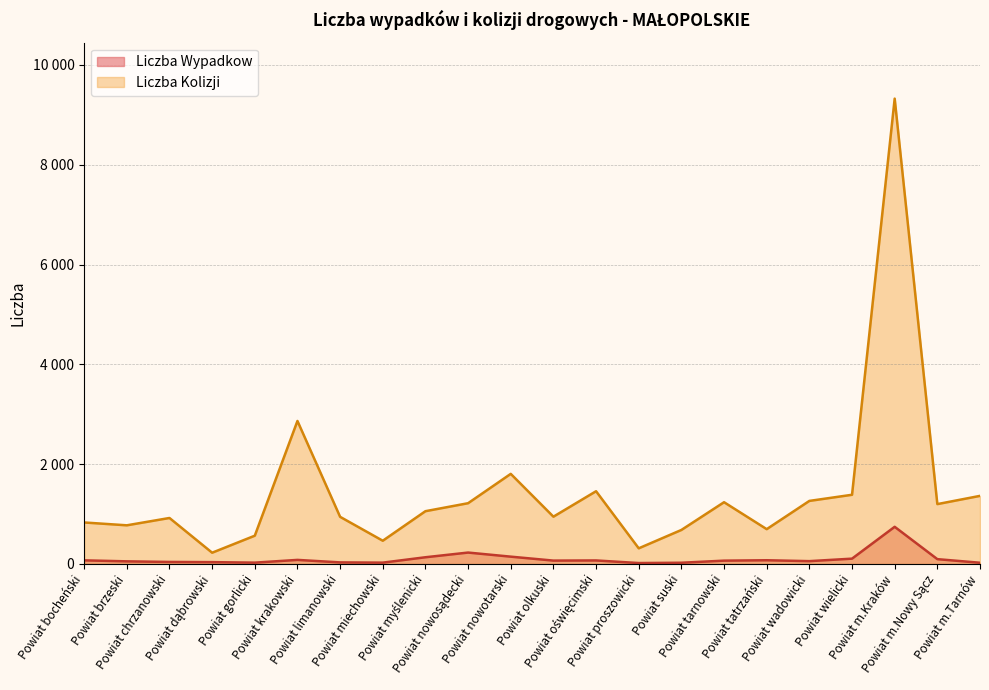

What is the sum of all Liczba Wypadkow values?

2239